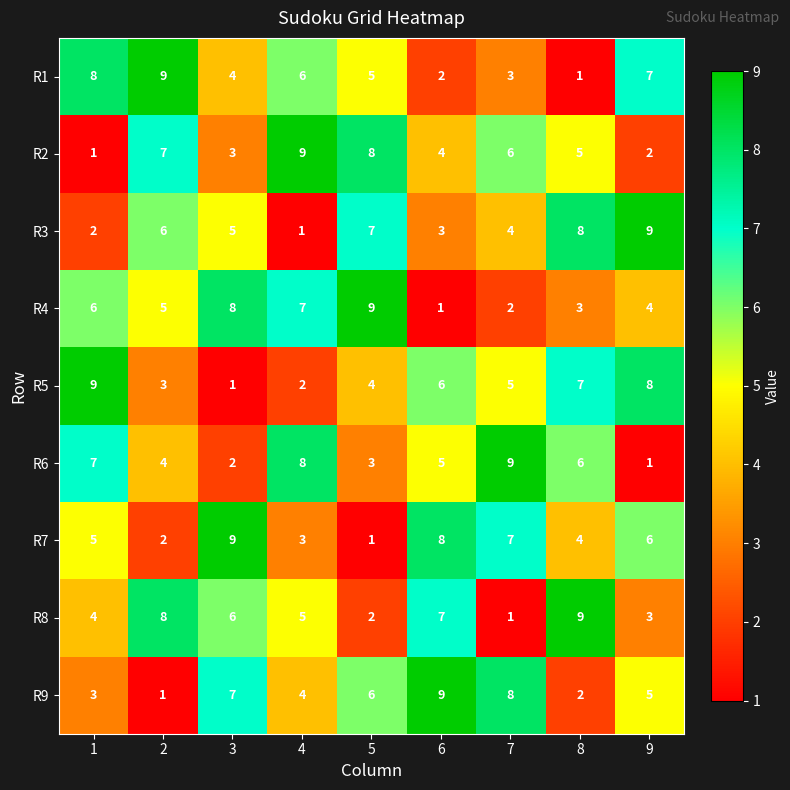

What is the total value across all series at 8?

45